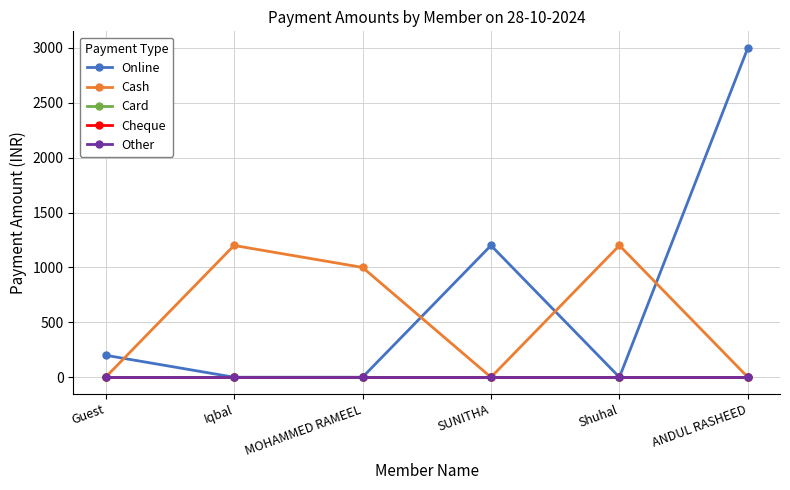

Where do Online and Cash first cross each other?

Guest and Iqbal